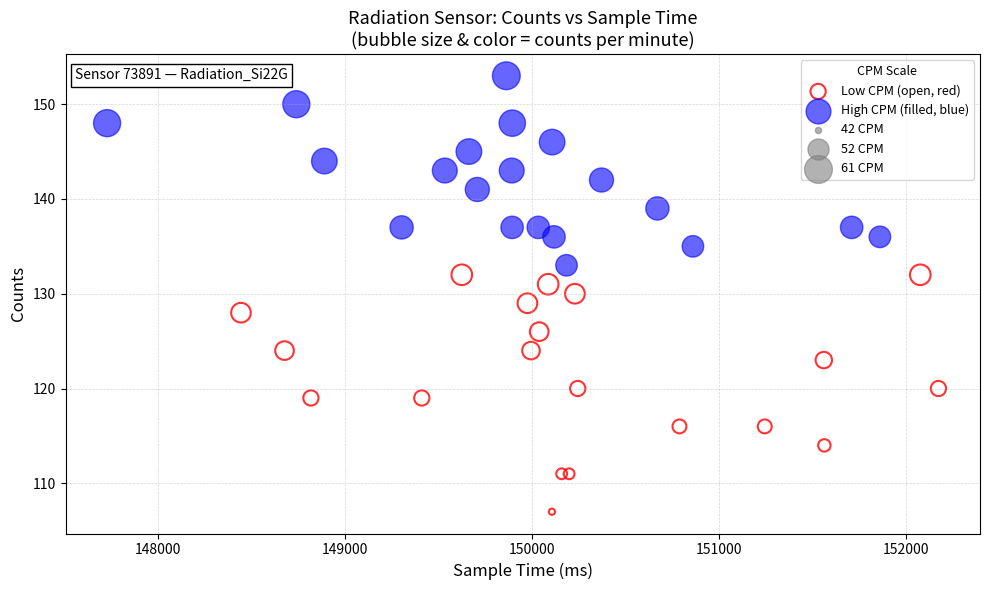

Which series contains the lowest Y value?

Low CPM (open, red)